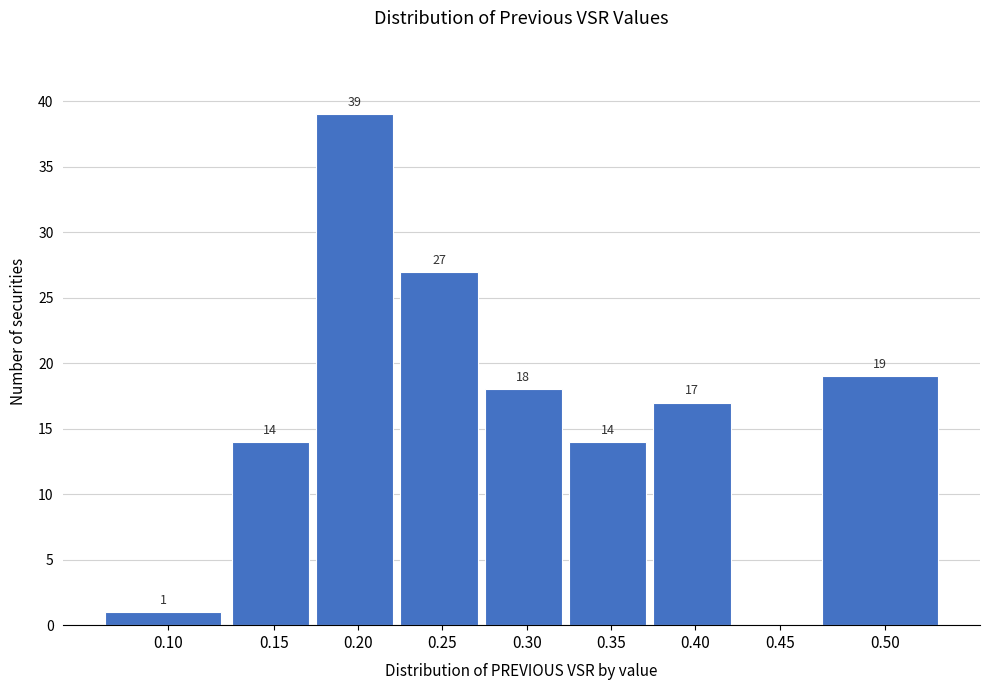

Reading left to right, extract all data points from this chart.

0.10=1	0.15=14	0.20=39	0.25=27	0.30=18	0.35=14	0.40=17	0.45=0	0.50=19